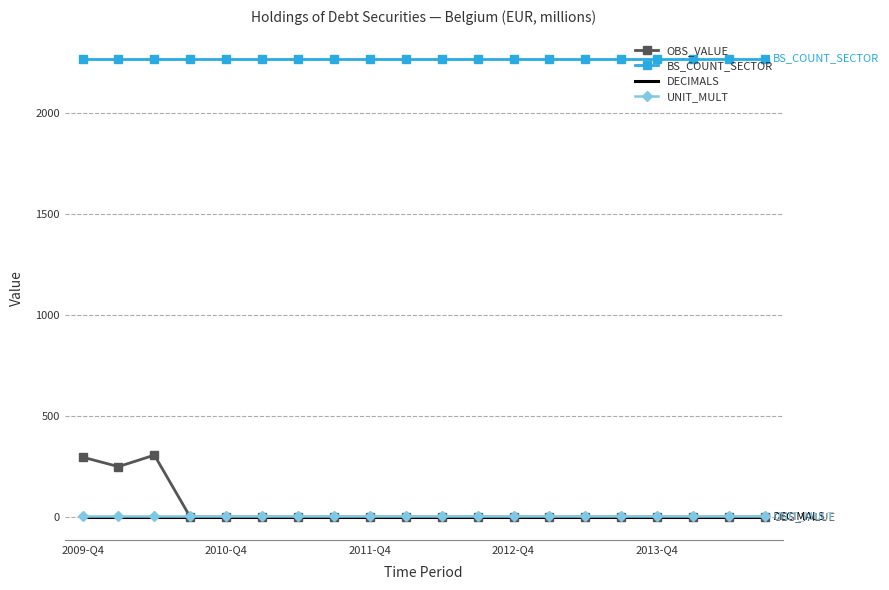

True or false: BS_COUNT_SECTOR and OBS_VALUE intersect in this chart.

False